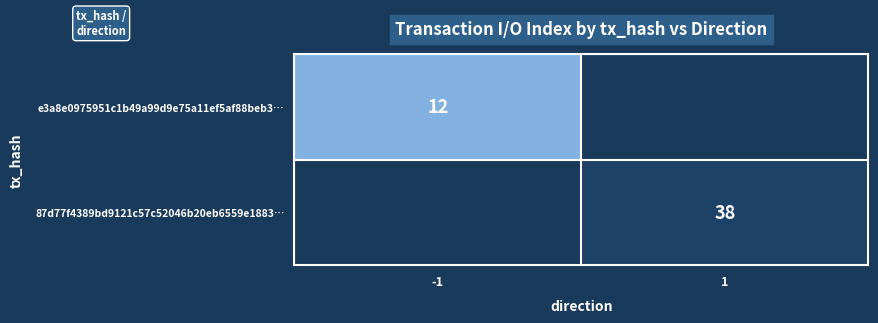

At which category is the sum across all series the highest?

1